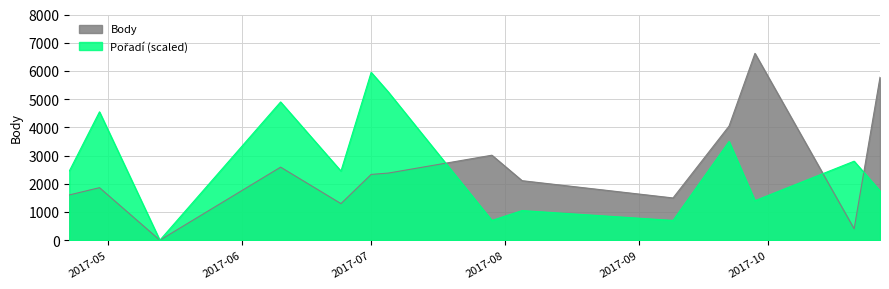

Is it true that Pořadí equals 2450 at 2017-04-22?

True